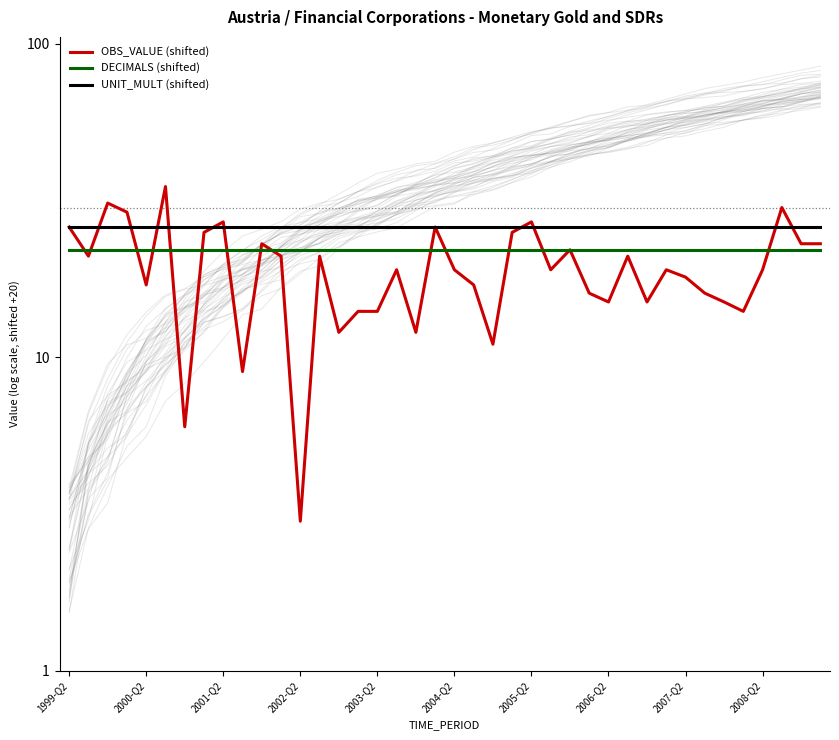

What is the sum of the OBS_VALUE (shifted) values at 2001-Q2 and 17?

50